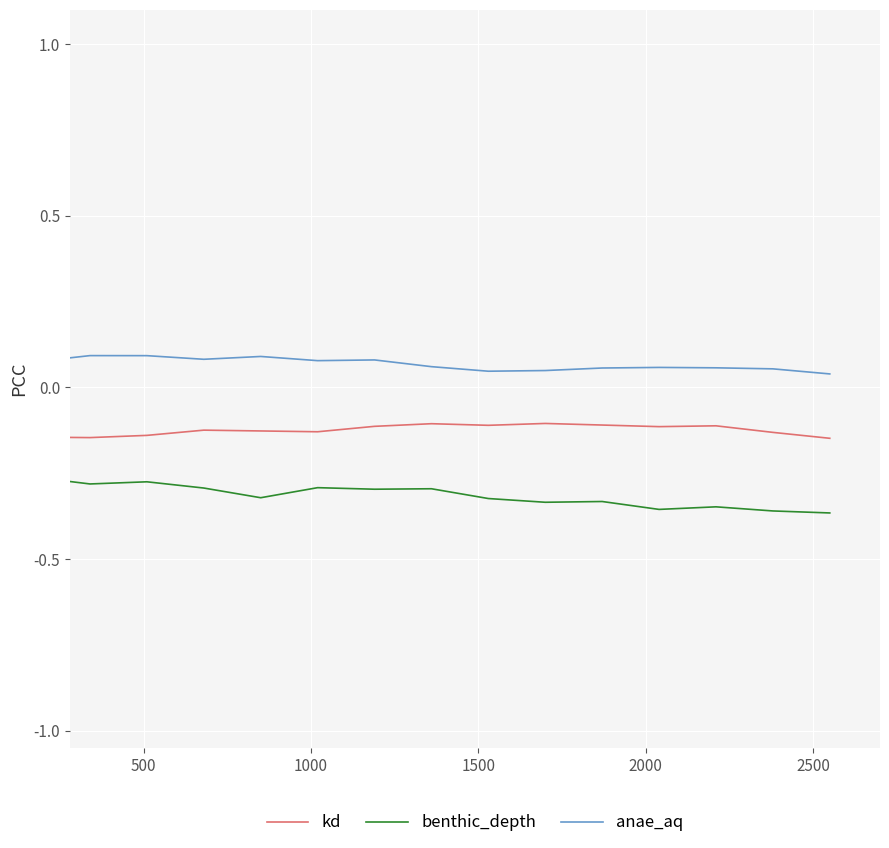

Which series has the largest total across all categories?

anae_aq